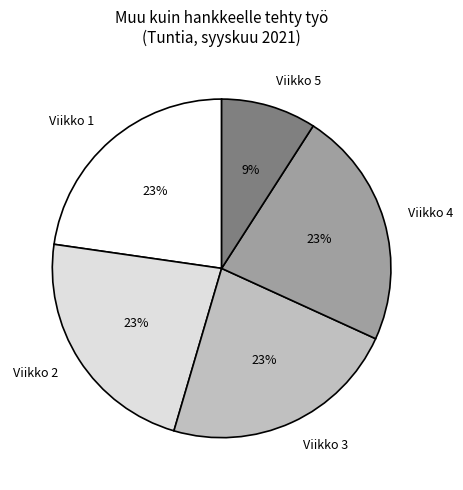

What is the ratio of the value at Viikko 2 to the value at Viikko 1?

1.0